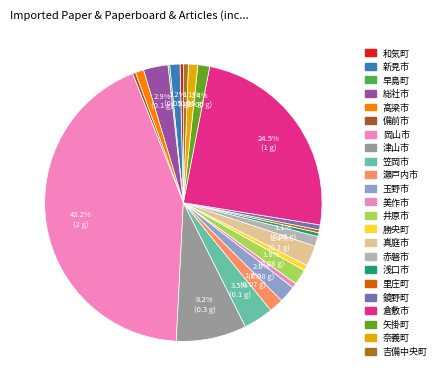

The 倉敷市 slice represents 38% of the pie. True or false?

False